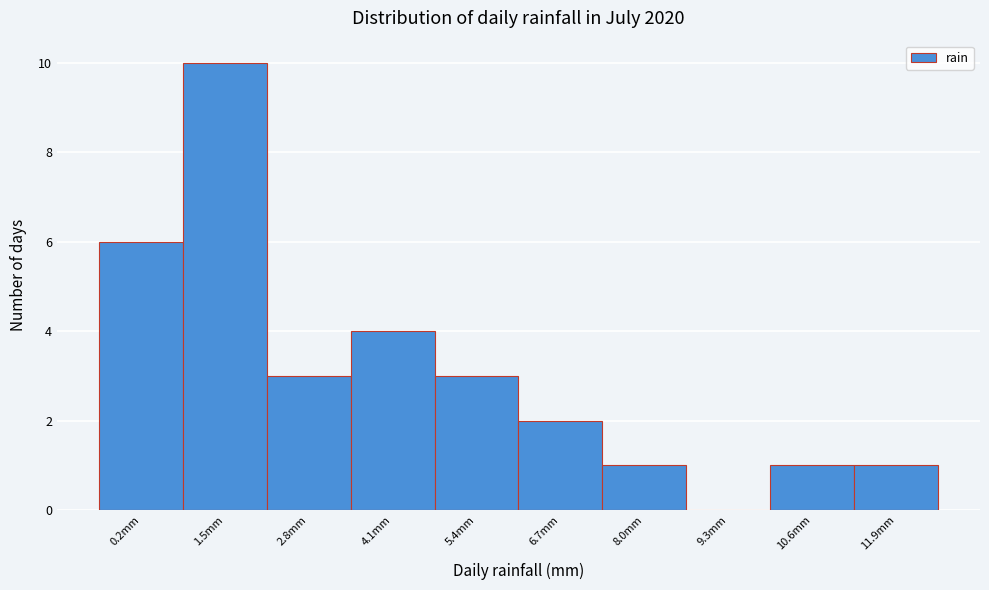

Reading left to right, what are all the values shown in this chart?

0.2mm=6	1.5mm=10	2.8mm=3	4.1mm=4	5.4mm=3	6.7mm=2	8.0mm=1	9.3mm=0	10.6mm=1	11.9mm=1